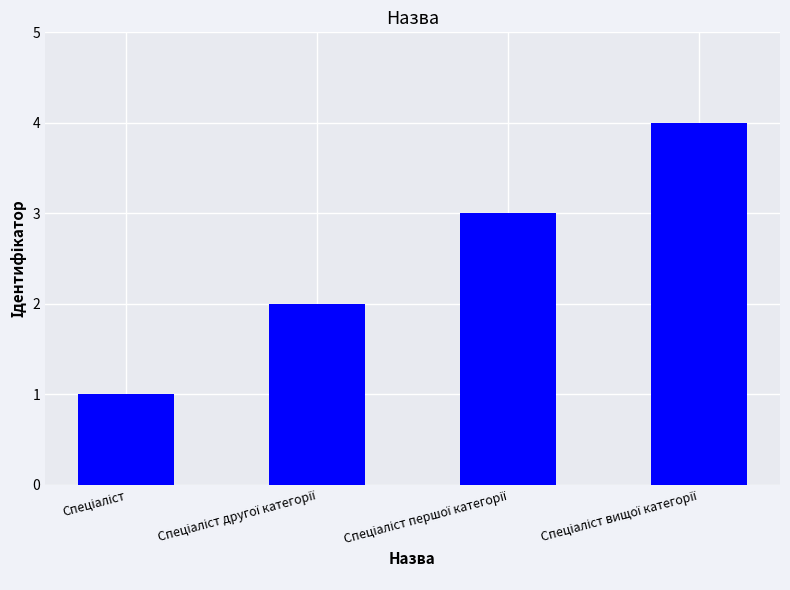

What is the greatest value displayed?

4